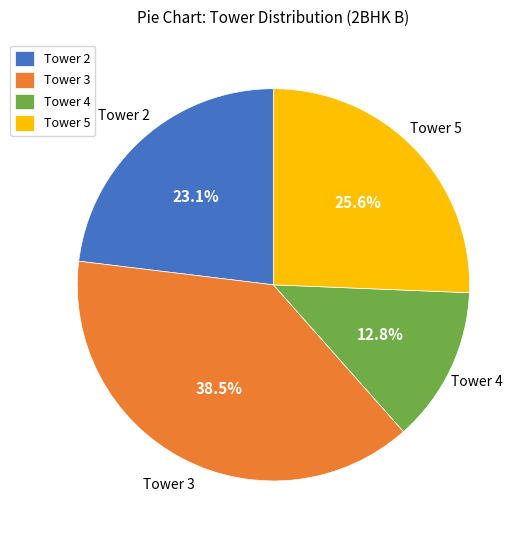

To the nearest percent, what percentage of the pie is Tower 4?

13%